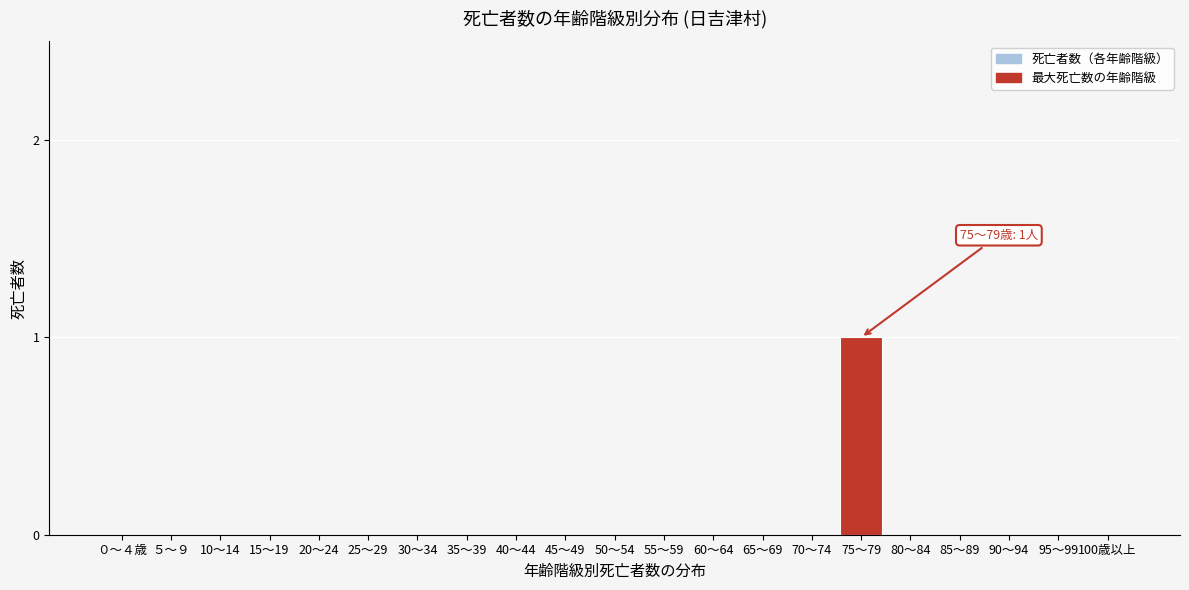

Reading left to right, what are all the values shown in this chart?

０～４歳=0	５～９=0	10～14=0	15～19=0	20～24=0	25～29=0	30～34=0	35～39=0	40～44=0	45～49=0	50～54=0	55～59=0	60～64=0	65～69=0	70～74=0	75～79=1	80～84=0	85～89=0	90～94=0	95～99=0	100歳以上=0